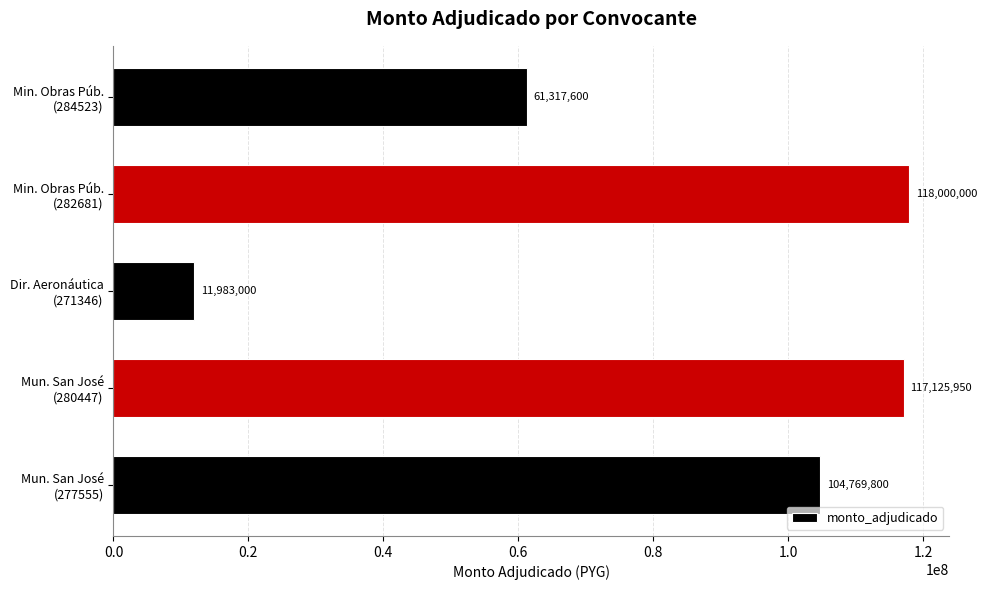

How many data points does each series have?

5